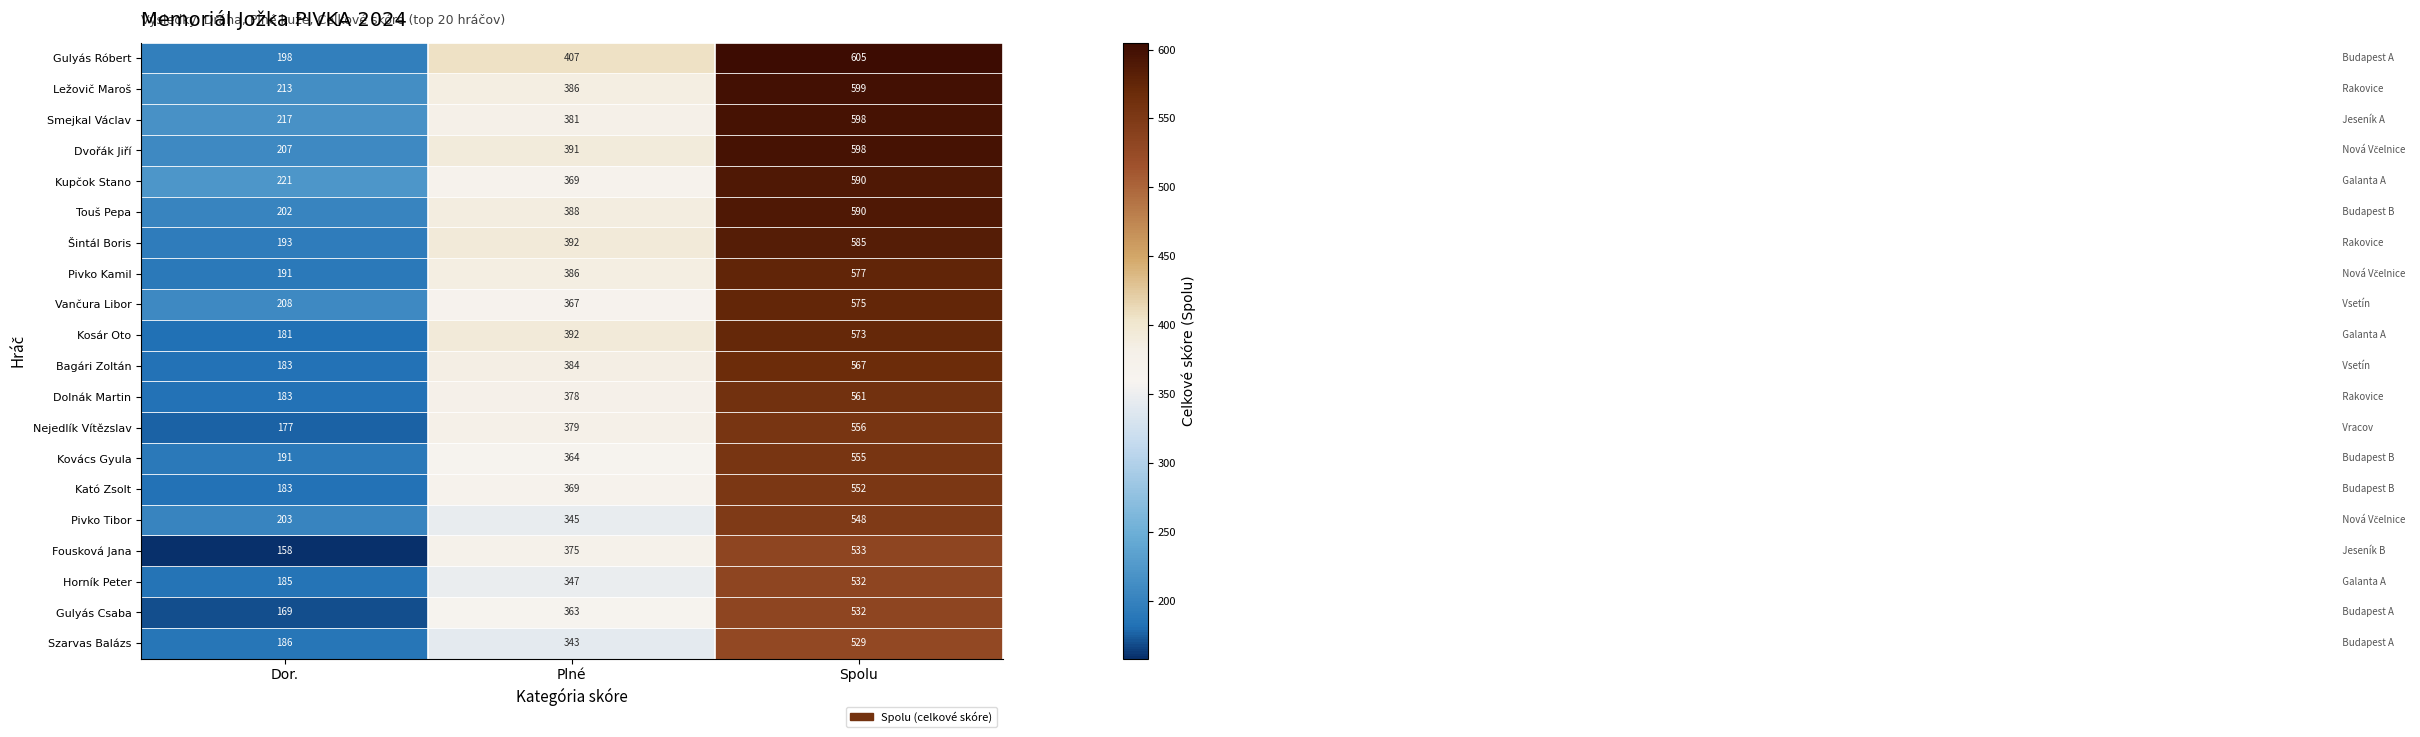

Rank the categories by Kató Zsolt value from highest to lowest.

Spolu, Plné, Dor.